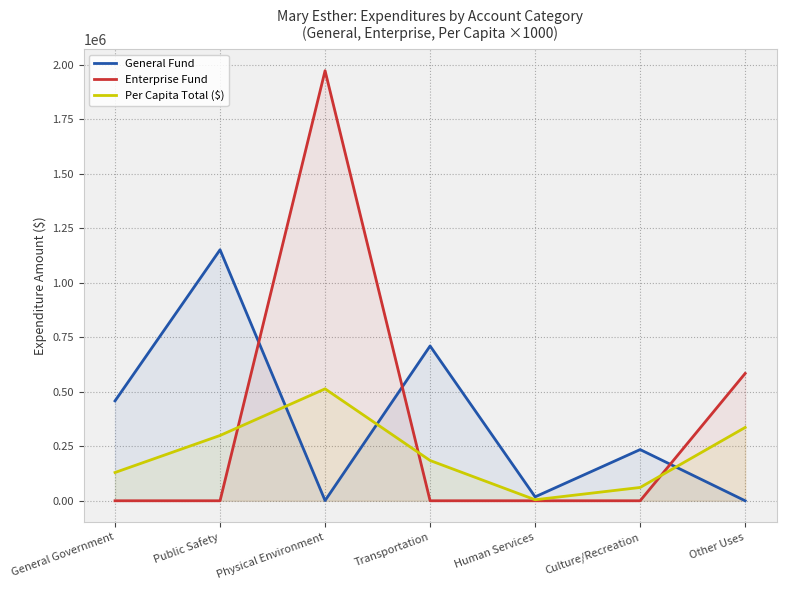

At which category does the chart reach its minimum across all series?

Other Uses